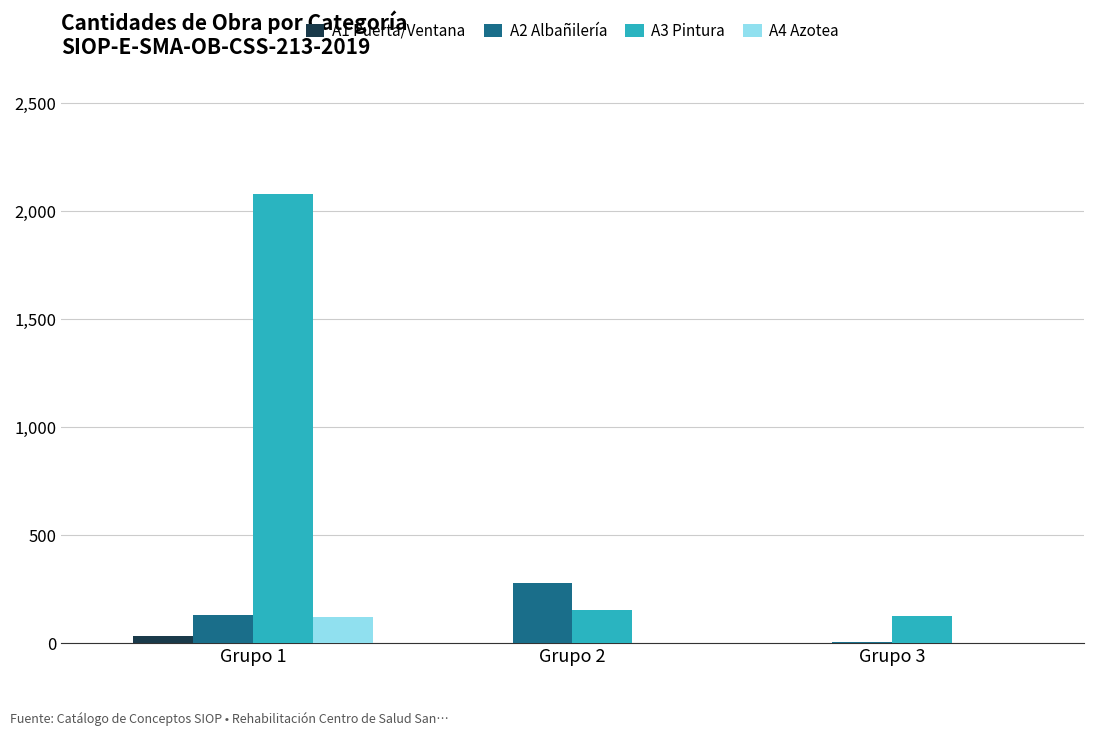

What is the spread (max minus min) of values at Grupo 3?

125.5